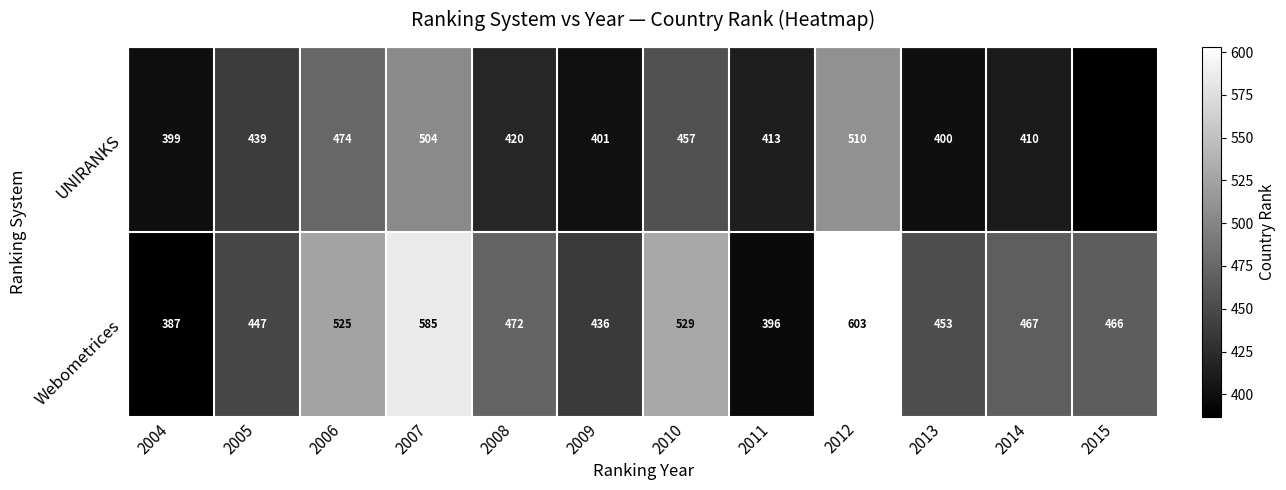

At 2011, list the series in order from largest to smallest.

UNIRANKS, Webometrices